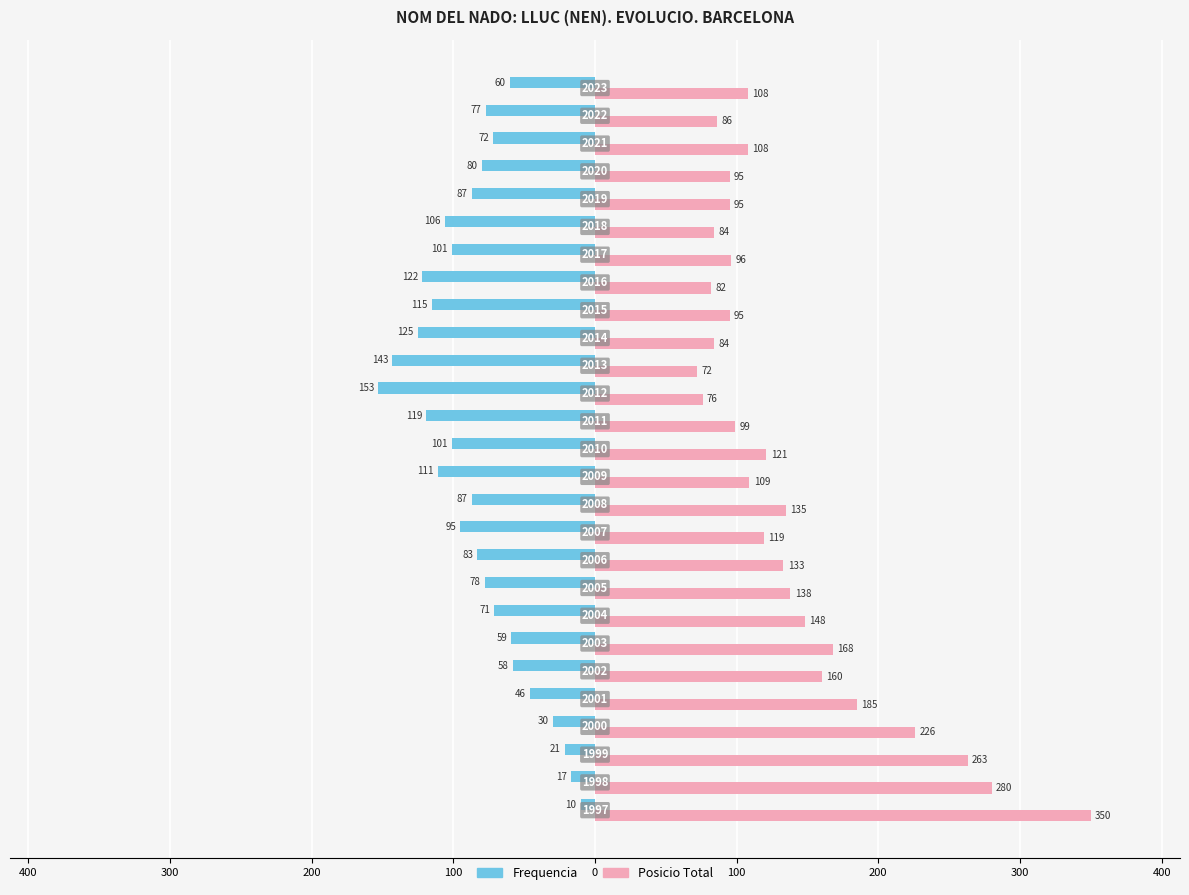

What are all the series names shown in the legend?

Frequencia, Posicio Total